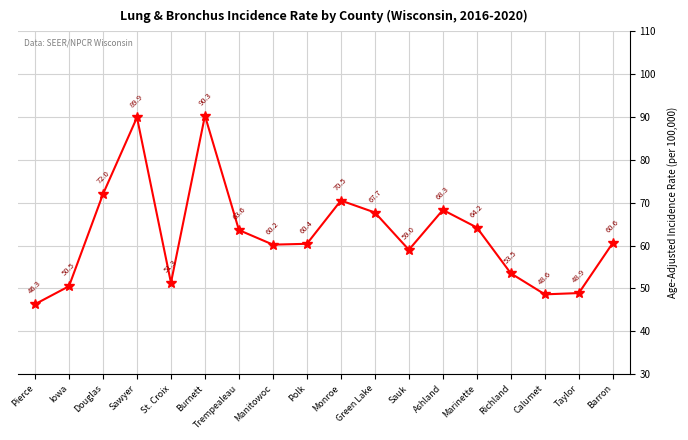

What is the smallest value displayed?

46.3